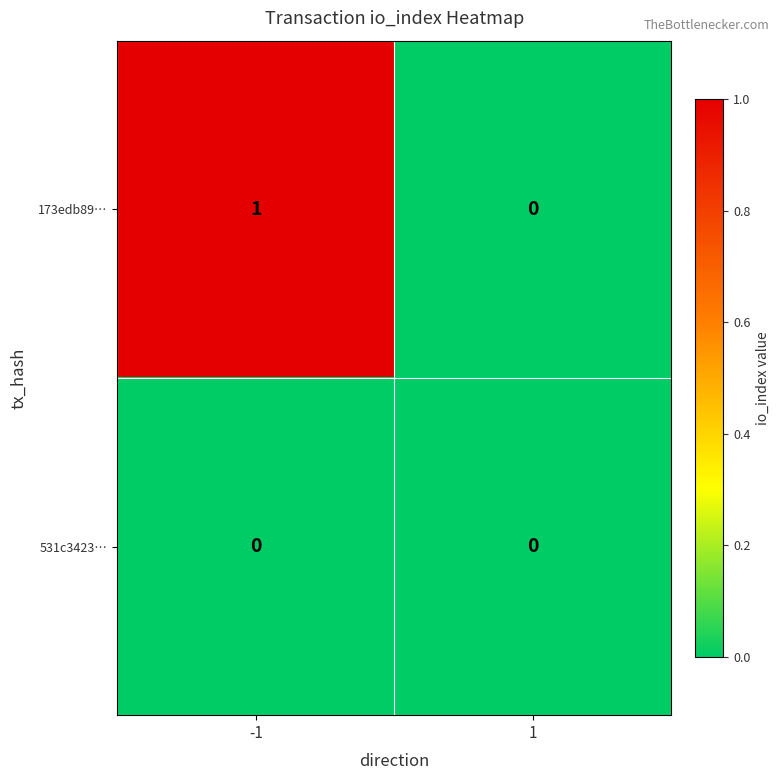

Reading left to right, transcribe all the data shown in this chart.

173edb89…: -1=1	1=0
531c3423…: -1=0	1=0